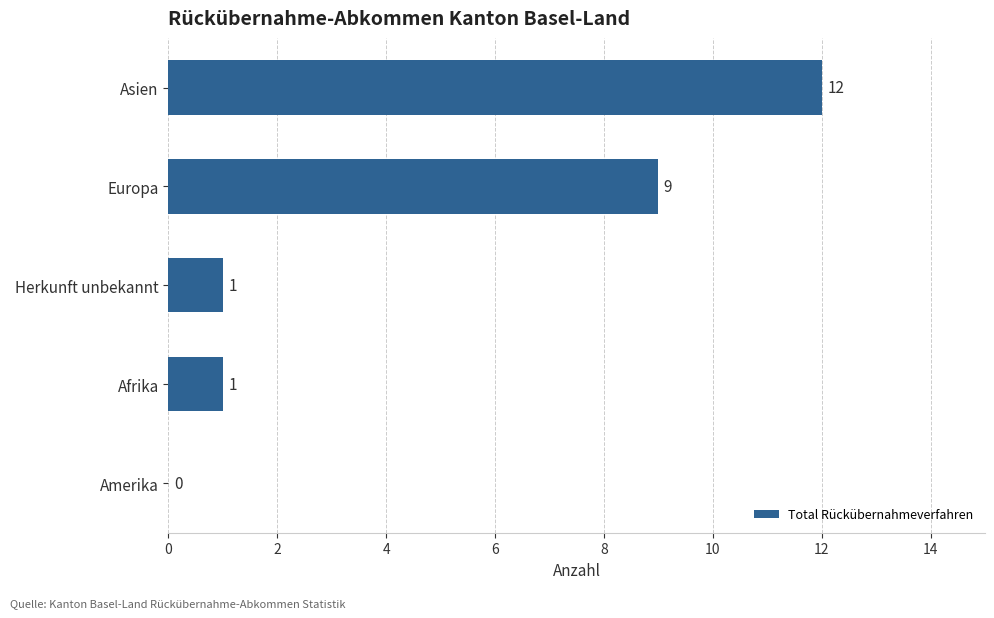

Reading top to bottom, what are all the values shown in this chart?

Asien=12	Europa=9	Herkunft unbekannt=1	Afrika=1	Amerika=0